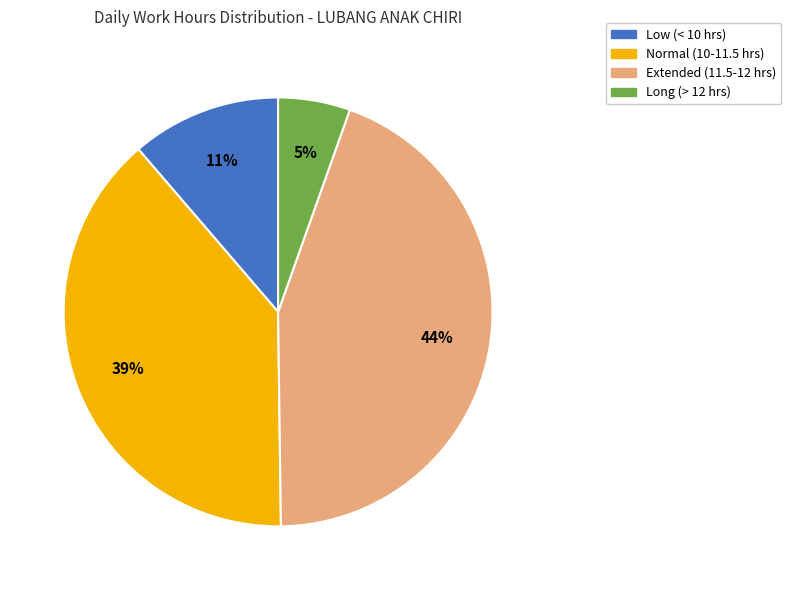

To the nearest percent, what is the difference between the largest and smallest slice percentages?

39%